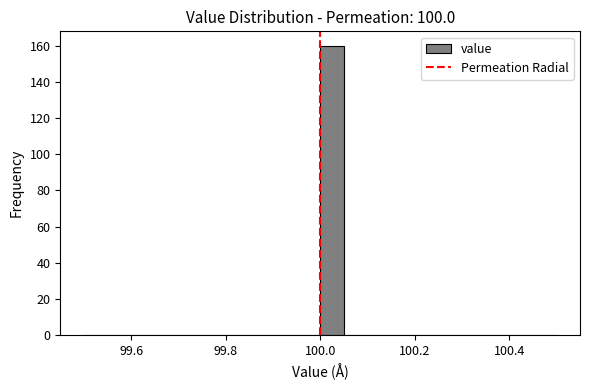

Read against the x-axis, roughly where is the centre of the tallest bar?

100.02